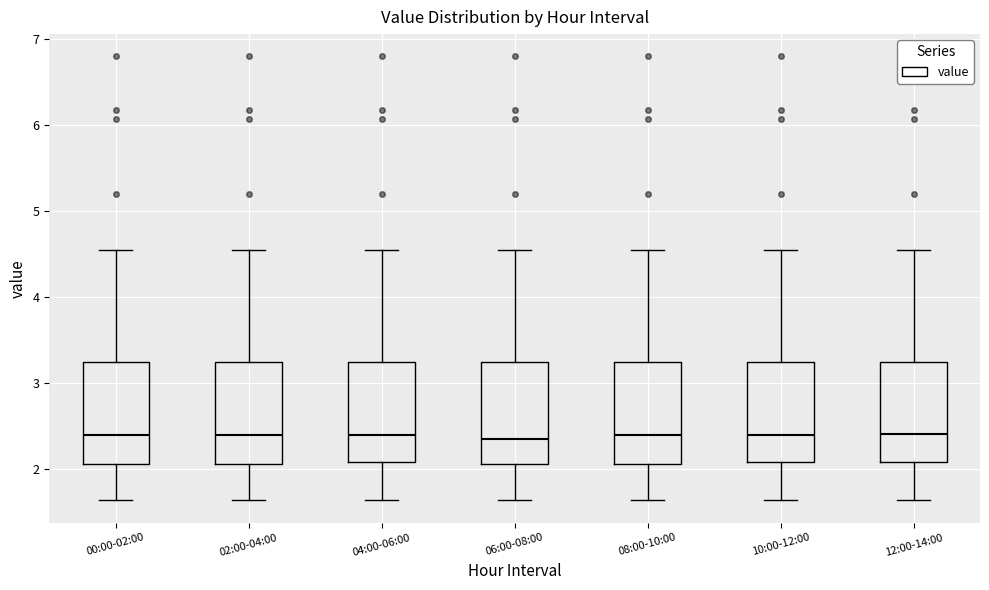

Reading left to right, read every box against the y-axis: the position of its median line, the range the box covers, and the ends of its whiskers. The values are not printed on the chart, so give them approximately, as read against the axis.

00:00-02:00: median 2.4, box 2.1 to 3.2, whiskers 1.6 to 4.6
02:00-04:00: median 2.4, box 2.1 to 3.2, whiskers 1.6 to 4.6
04:00-06:00: median 2.4, box 2.1 to 3.2, whiskers 1.6 to 4.6
06:00-08:00: median 2.3, box 2.1 to 3.2, whiskers 1.6 to 4.6
08:00-10:00: median 2.4, box 2.1 to 3.2, whiskers 1.6 to 4.6
10:00-12:00: median 2.4, box 2.1 to 3.2, whiskers 1.6 to 4.6
12:00-14:00: median 2.4, box 2.1 to 3.2, whiskers 1.6 to 4.6